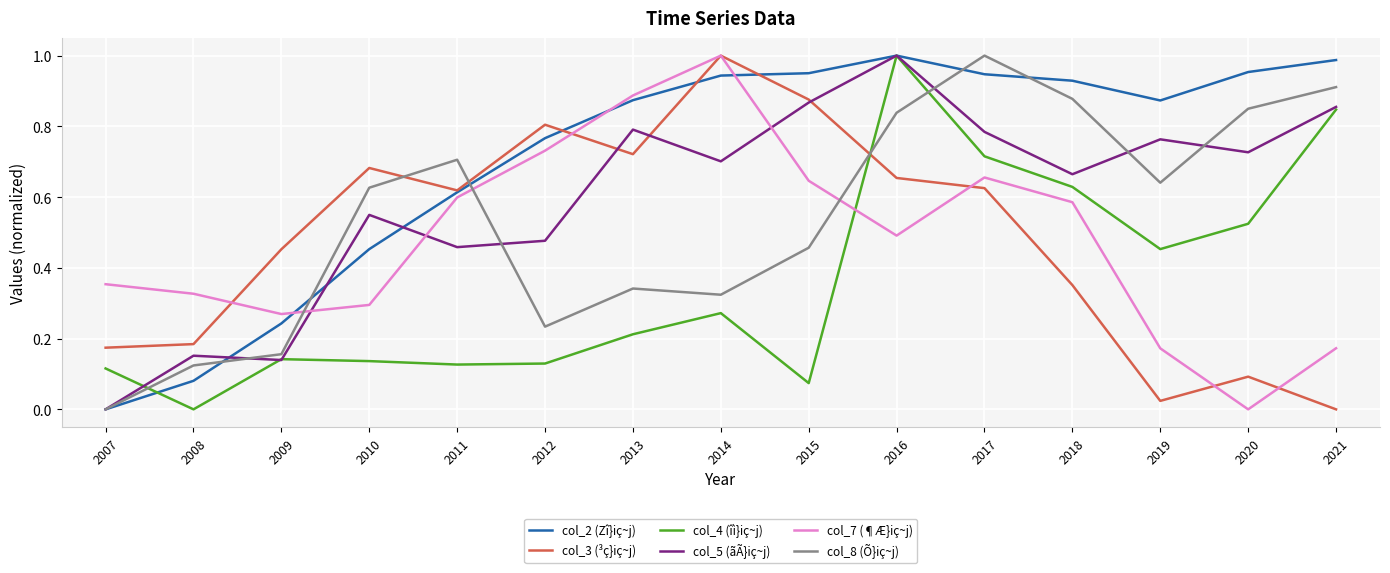

Between 2010 and 2016, which series saw the biggest shift?

col_4 (îì}iç~j)